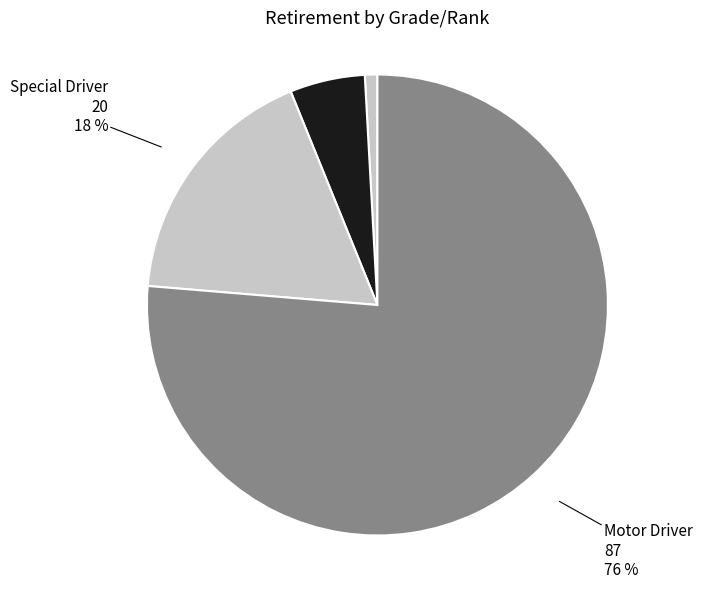

Is the sum of Chauffeur and Transport Services Officer greater than half?

No